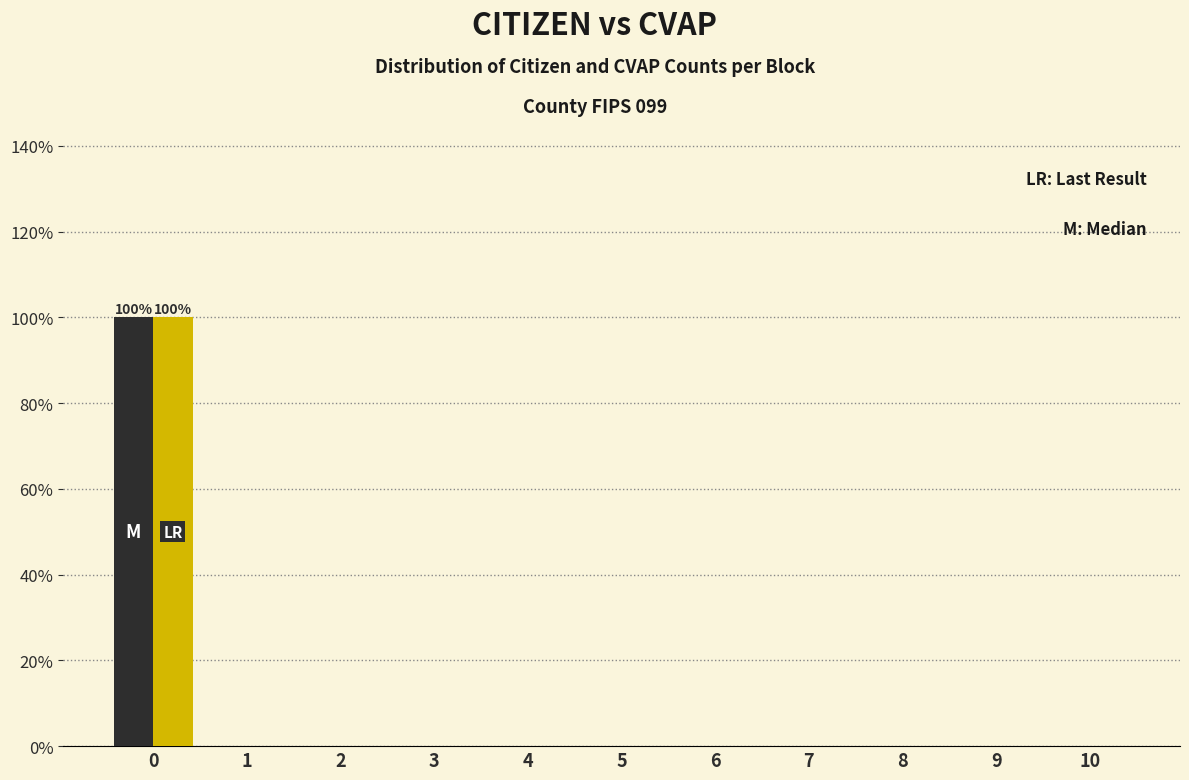

Reading left to right, what are all the values shown in this chart?

CVAP: 0=100	1=0	2=0	3=0	4=0	5=0	6=0	7=0	8=0	9=0	10=0
CITIZEN: 0=100	1=0	2=0	3=0	4=0	5=0	6=0	7=0	8=0	9=0	10=0